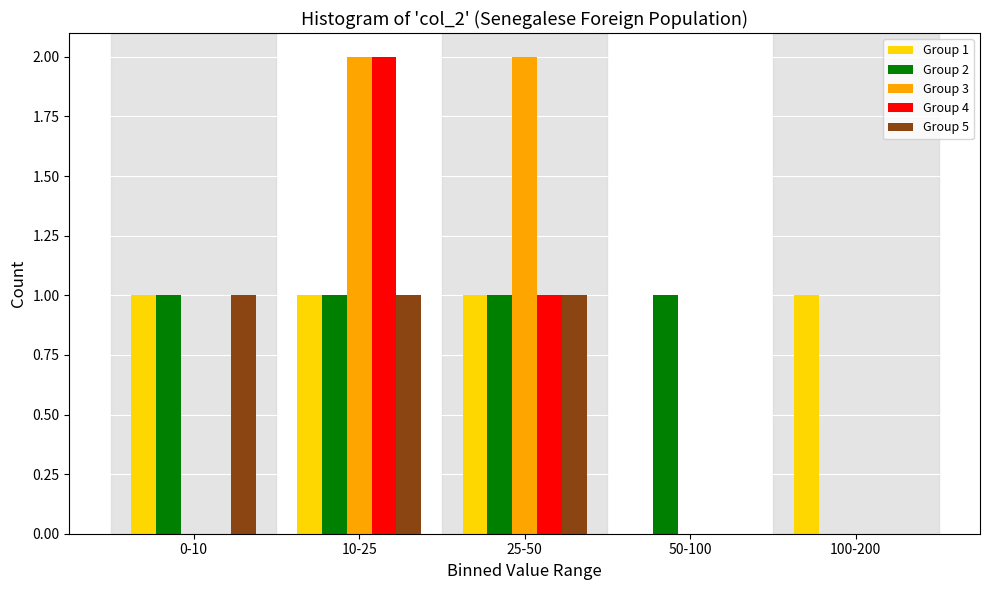

Reading left to right, transcribe all the data shown in this chart.

Group 1: 0-10=1	10-25=1	25-50=1	50-100=0	100-200=1
Group 2: 0-10=1	10-25=1	25-50=1	50-100=1	100-200=0
Group 3: 0-10=0	10-25=2	25-50=2	50-100=0	100-200=0
Group 4: 0-10=0	10-25=2	25-50=1	50-100=0	100-200=0
Group 5: 0-10=1	10-25=1	25-50=1	50-100=0	100-200=0